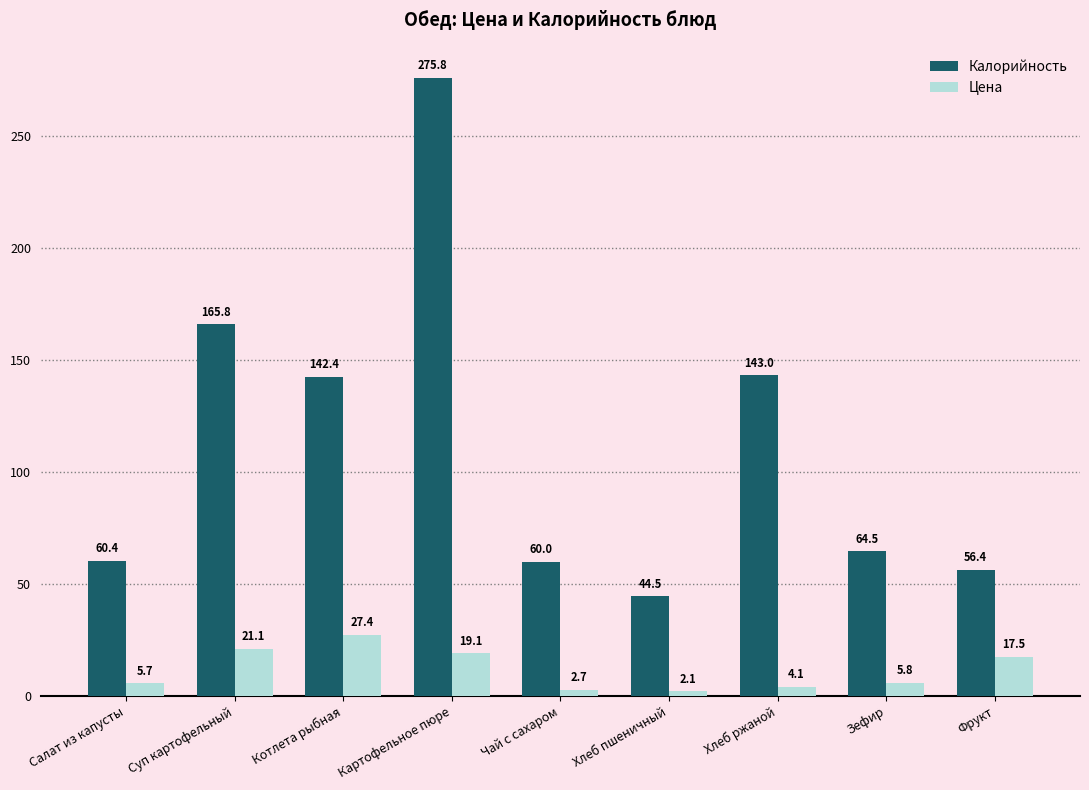

What is the difference between the maximum and minimum values in the Цена series?

25.3